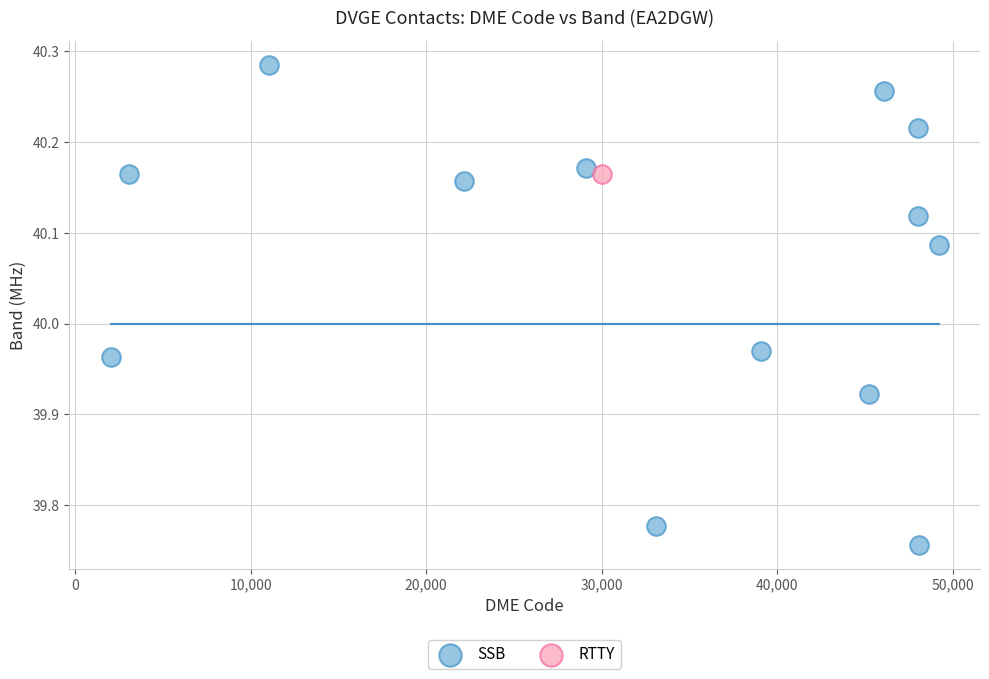

What are all the series names shown in the legend?

SSB, RTTY